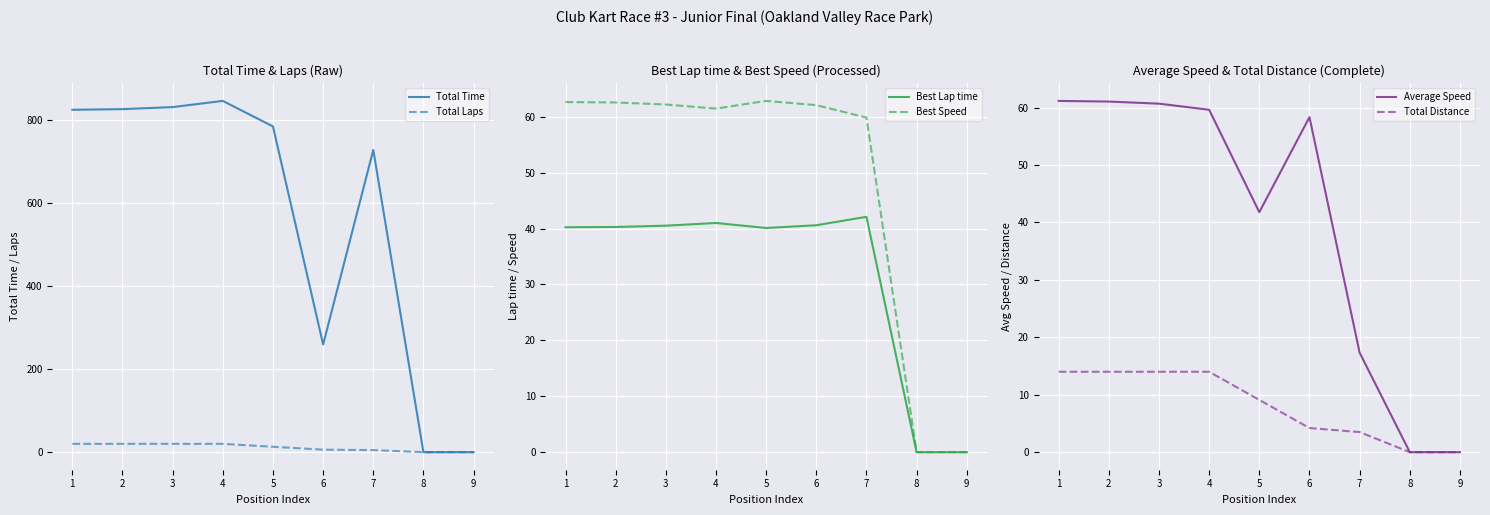

True or false: Best Lap time and Total Distance intersect in this chart.

False